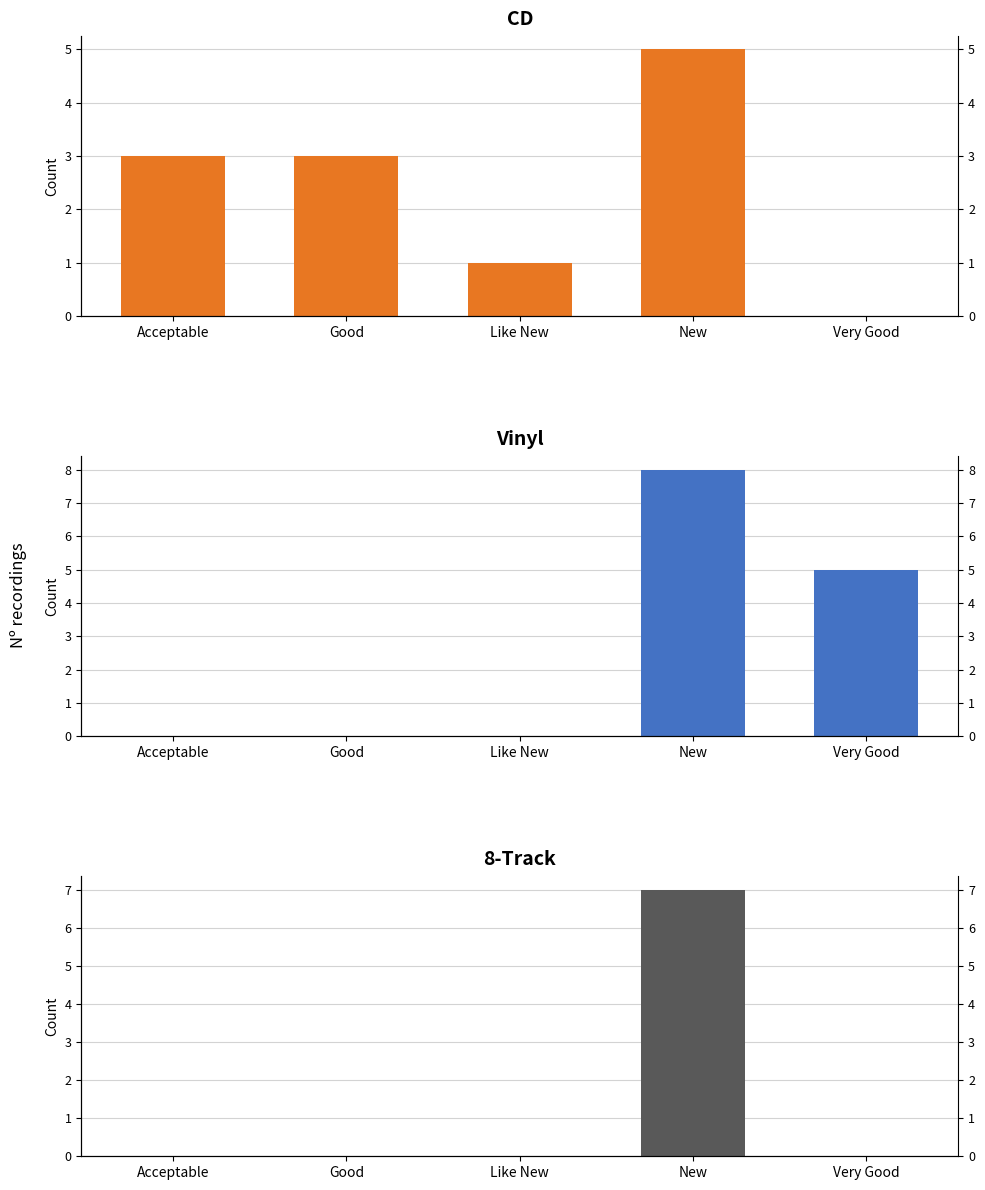

What is the label of the 1st bar from the right?

Very Good